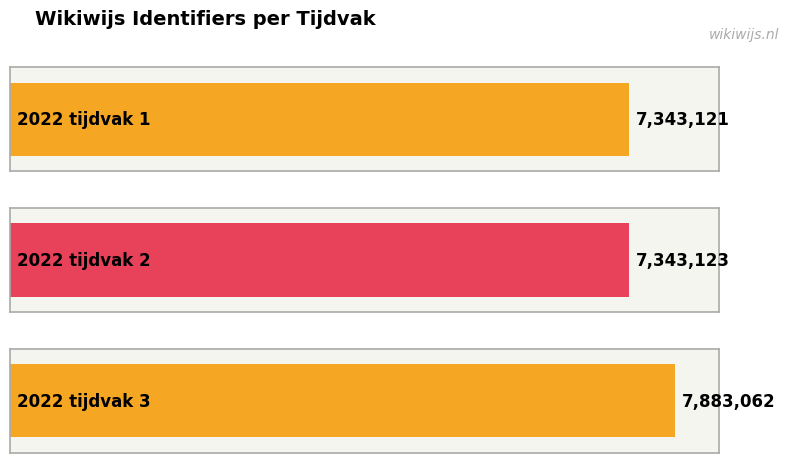

The chart shows a value of 7883062 at 2022 tijdvak 3. True or false?

True